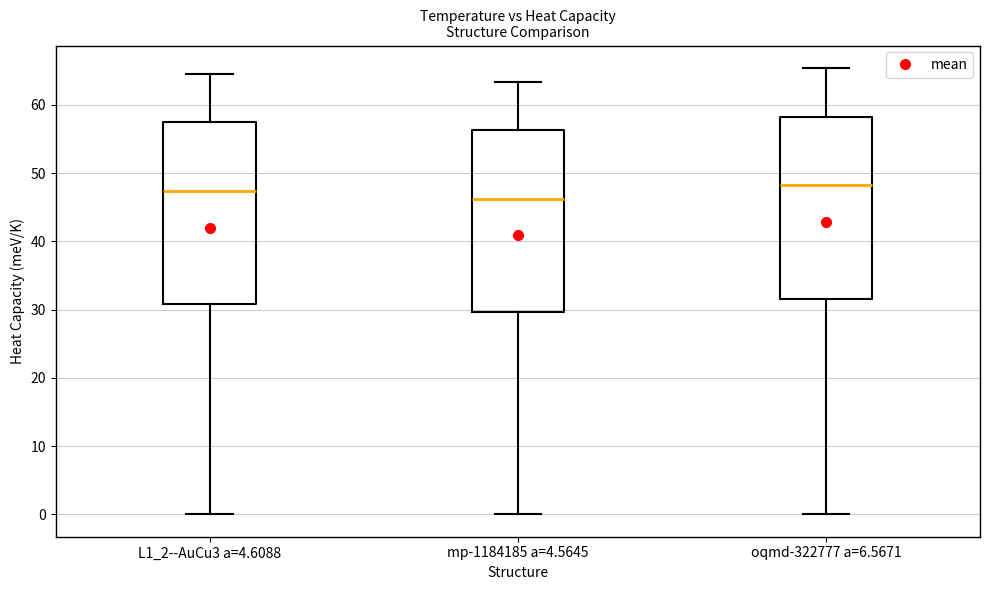

Reading left to right, transcribe this box plot: for each box, give where its median line is, the range the box spans, and where its two whiskers end, as read against the y-axis. The values are not printed on the chart, so give them approximately, as read against the axis.

L1_2--AuCu3 a=4.6088: median 47, box 31 to 57, whiskers 0 to 65
mp-1184185 a=4.5645: median 46, box 30 to 56, whiskers 0 to 63
oqmd-322777 a=6.5671: median 48, box 32 to 58, whiskers 0 to 65